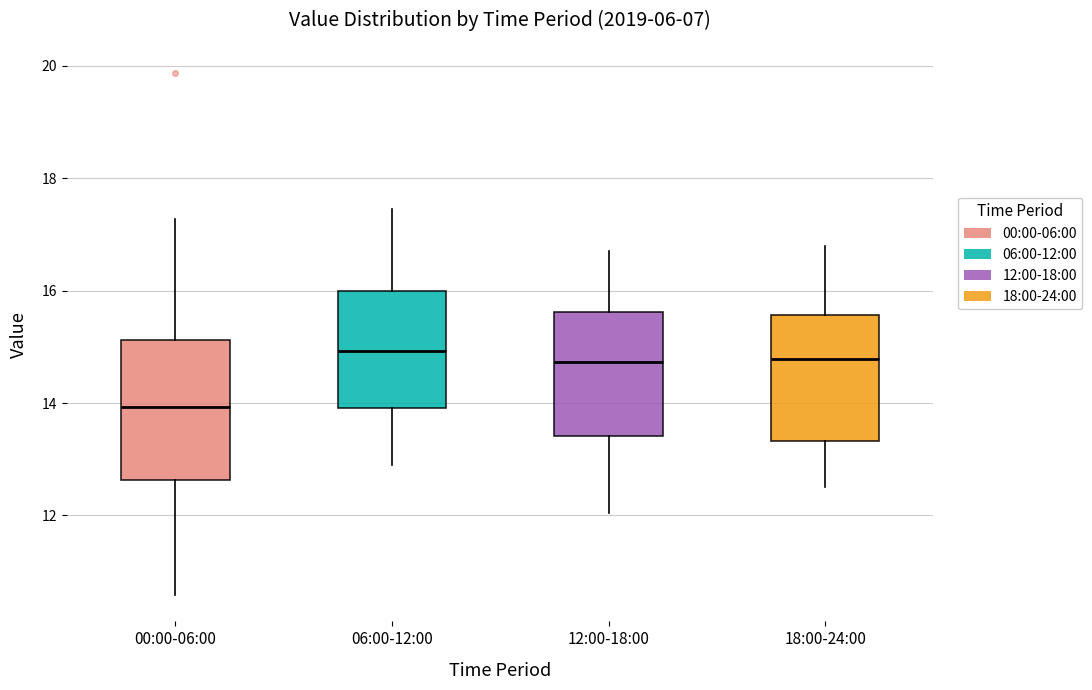

Reading left to right, read every box against the y-axis: the position of its median line, the range the box covers, and the ends of its whiskers. The values are not printed on the chart, so give them approximately, as read against the axis.

00:00-06:00: median 14.0, box 12.6 to 15.2, whiskers 10.6 to 17.2
06:00-12:00: median 15.0, box 14.0 to 16.0, whiskers 13.0 to 17.4
12:00-18:00: median 14.8, box 13.4 to 15.6, whiskers 12.0 to 16.8
18:00-24:00: median 14.8, box 13.4 to 15.6, whiskers 12.6 to 16.8